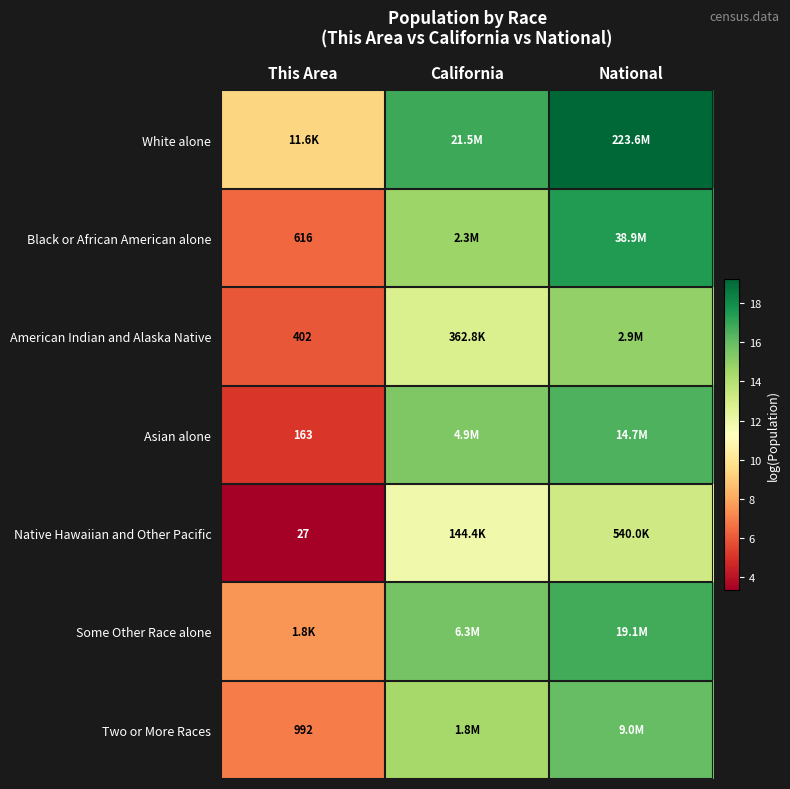

What is the maximum value for Black or African American alone?

17.5